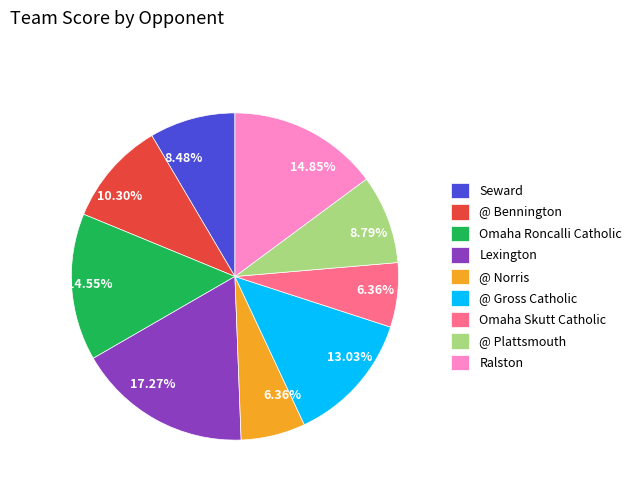

Which slice is the largest?

Lexington